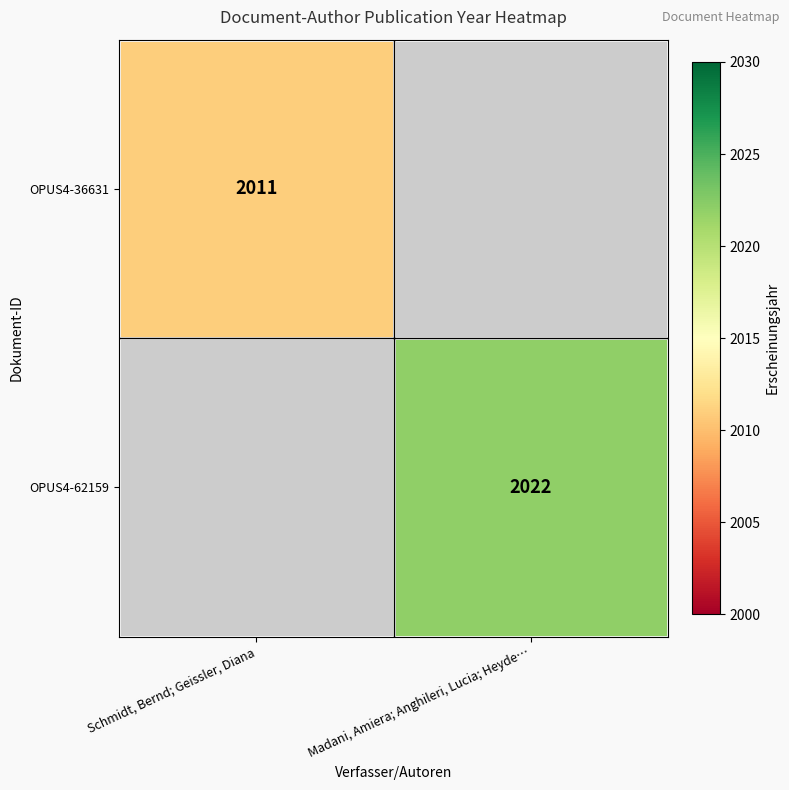

The OPUS4-62159 series shows 2022 at Madani, Amiera; Anghileri, Lucia; Heyde…. True or false?

True